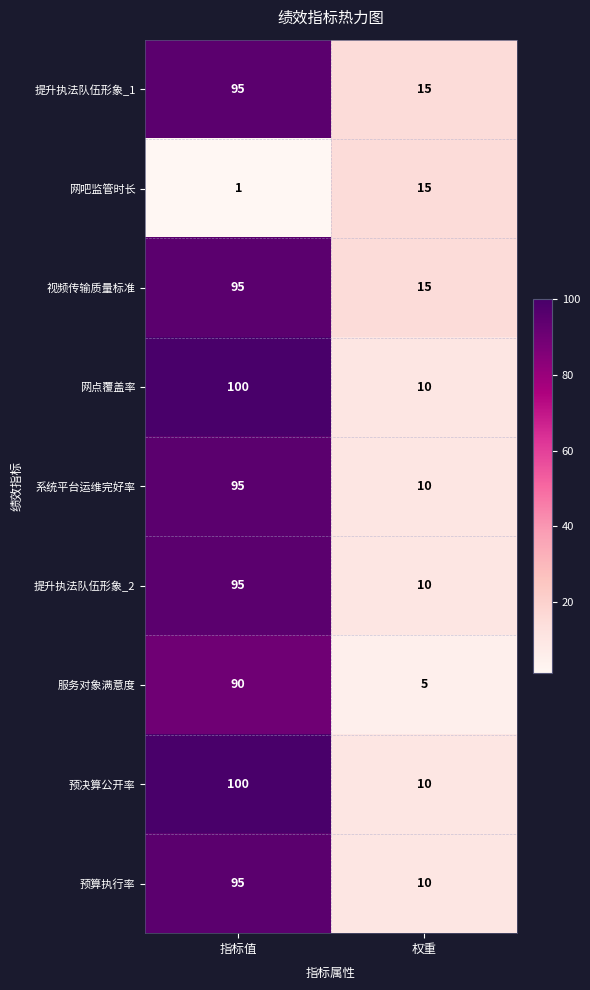

What is the difference between the 网点覆盖率 values at 指标值 and 权重?

90